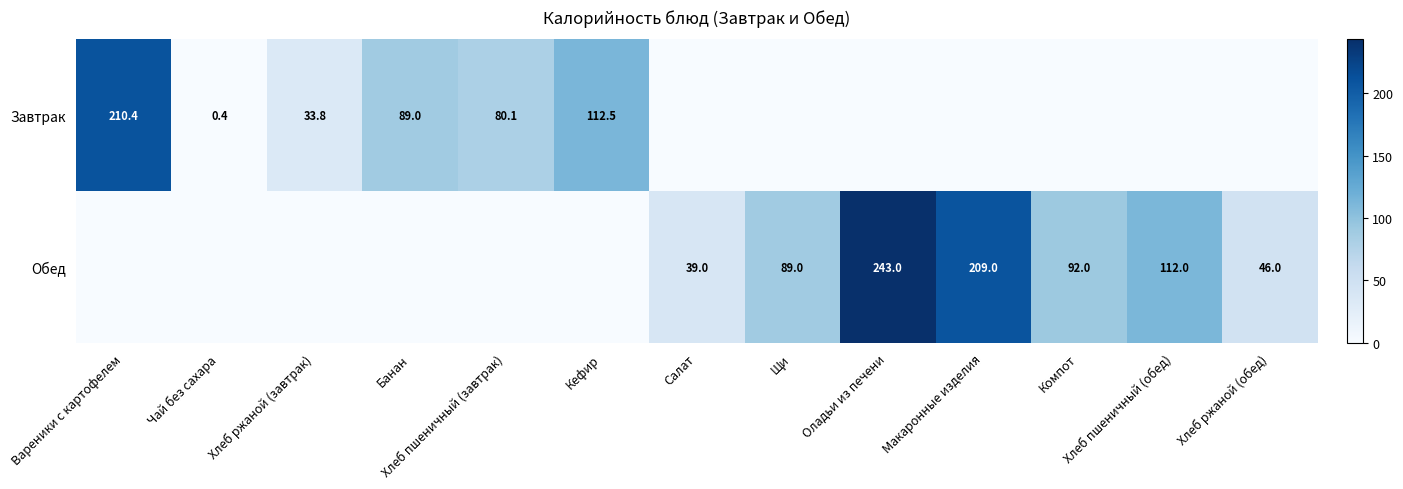

Is the value of Обед at Компот greater than the value of Завтрак at Кефир?

No